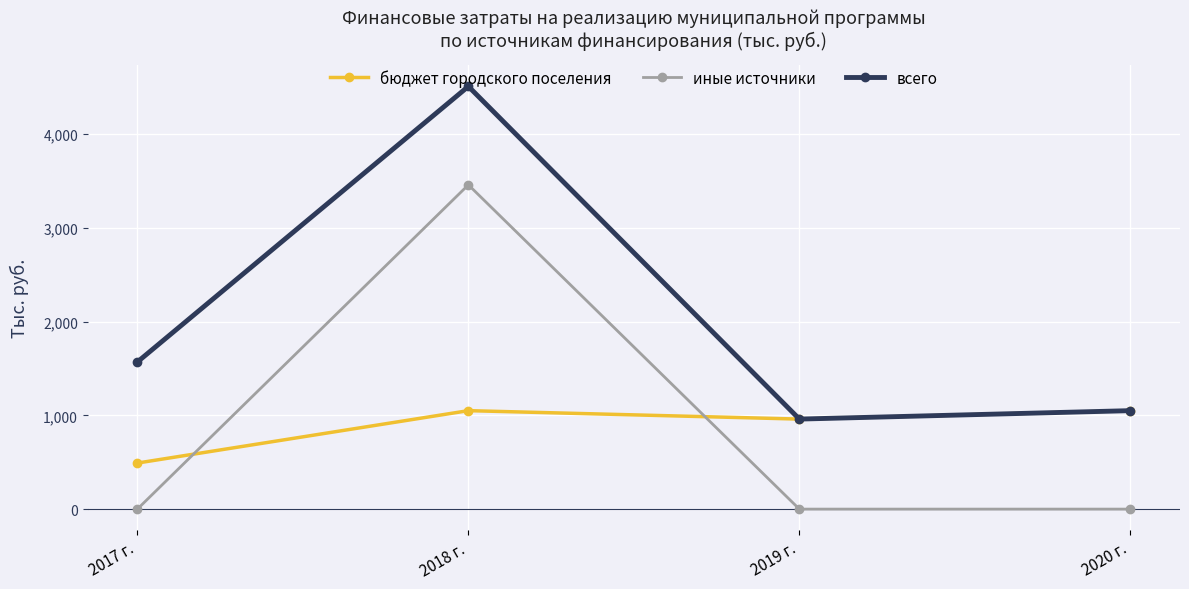

True or false: всего and иные источники cross at least once.

False